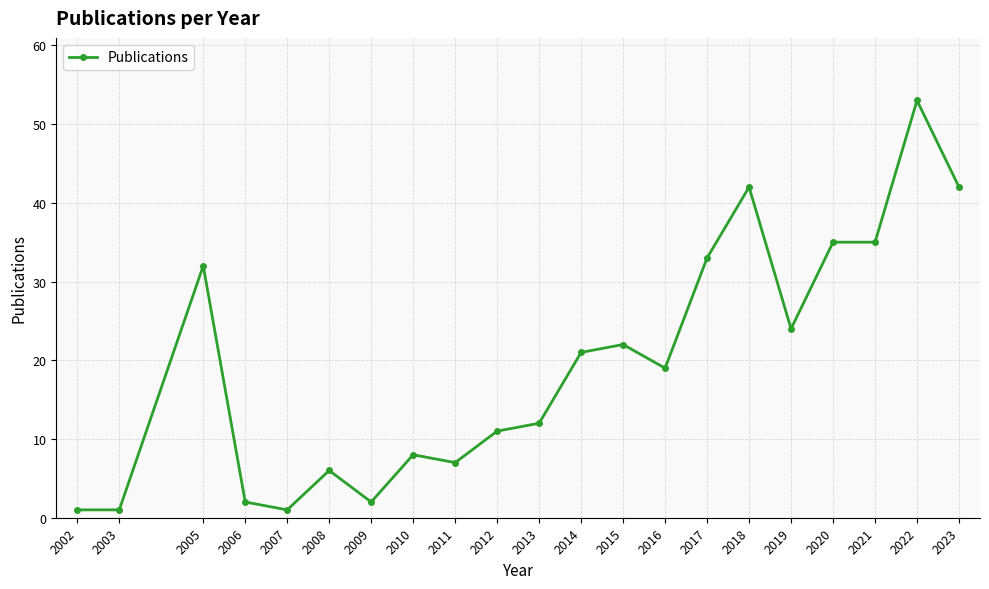

What is the value of the 16th point from the left?

42